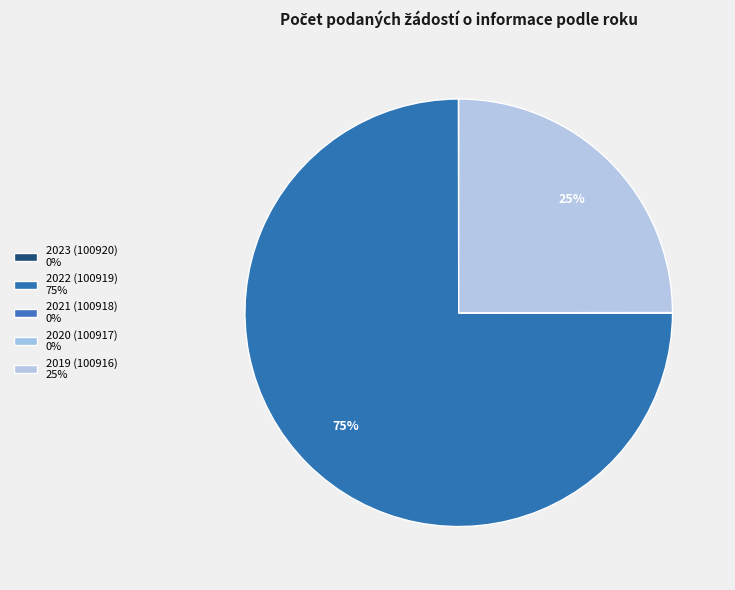

Is it true that 2019 (100916) is 25% of the pie?

True